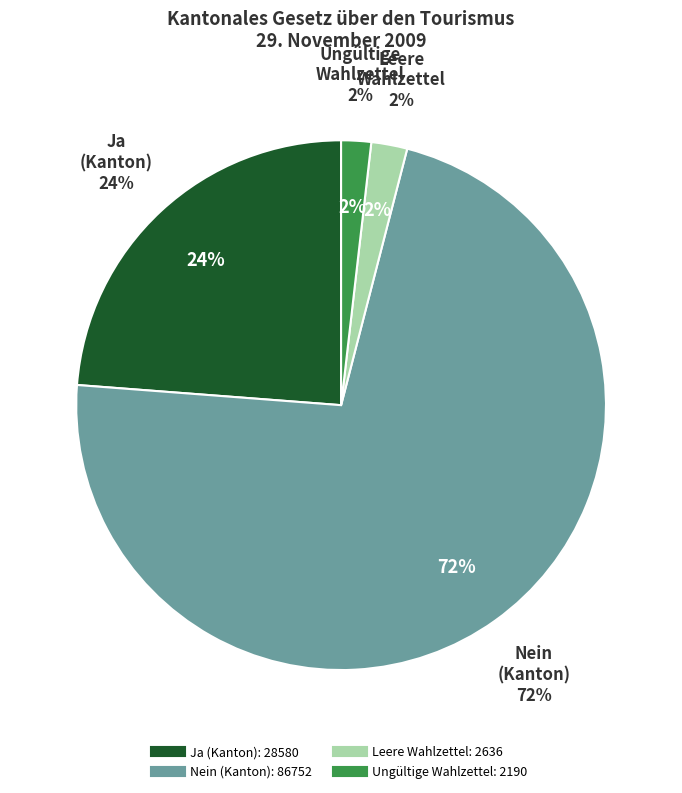

Which slice is the smallest?

Ungültige Wahlzettel